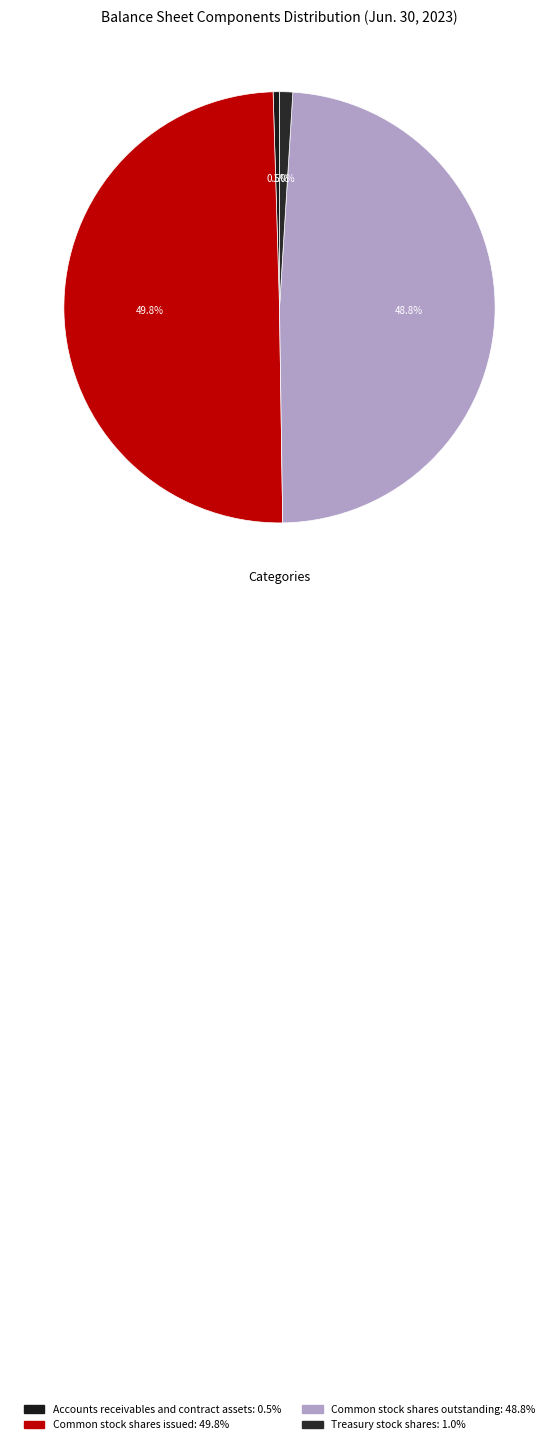

How many segments does this pie chart have?

4